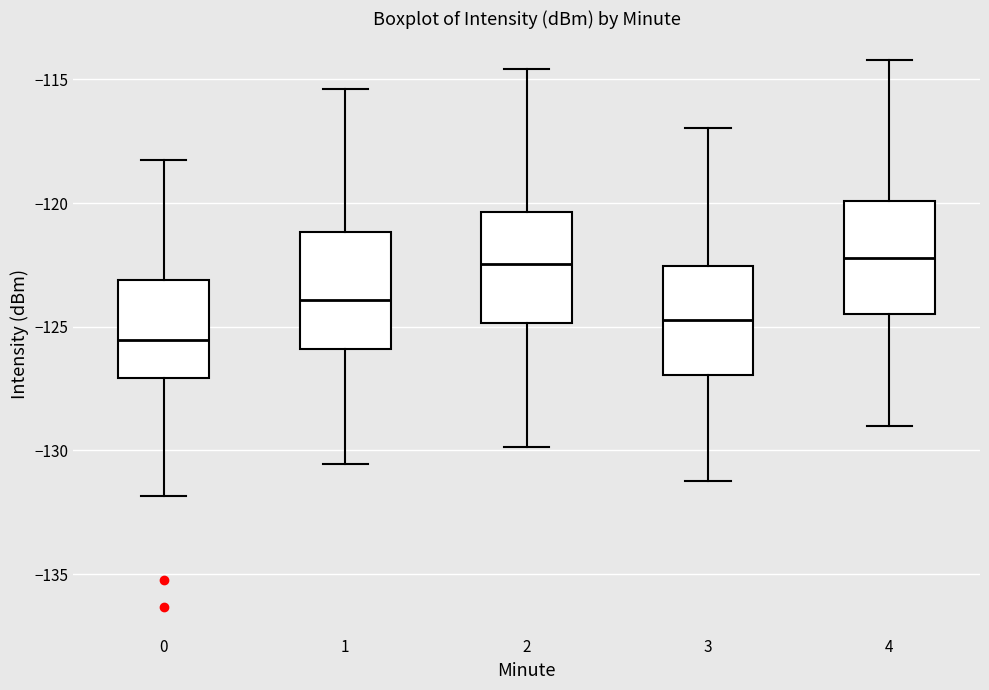

Reading left to right, read every box against the y-axis: the position of its median line, the range the box covers, and the ends of its whiskers. The values are not printed on the chart, so give them approximately, as read against the axis.

0: median -125.5, box -127.0 to -123.0, whiskers -132.0 to -118.5
1: median -124.0, box -126.0 to -121.0, whiskers -130.5 to -115.5
2: median -122.5, box -125.0 to -120.5, whiskers -130.0 to -114.5
3: median -124.5, box -127.0 to -122.5, whiskers -131.0 to -117.0
4: median -122.0, box -124.5 to -120.0, whiskers -129.0 to -114.0